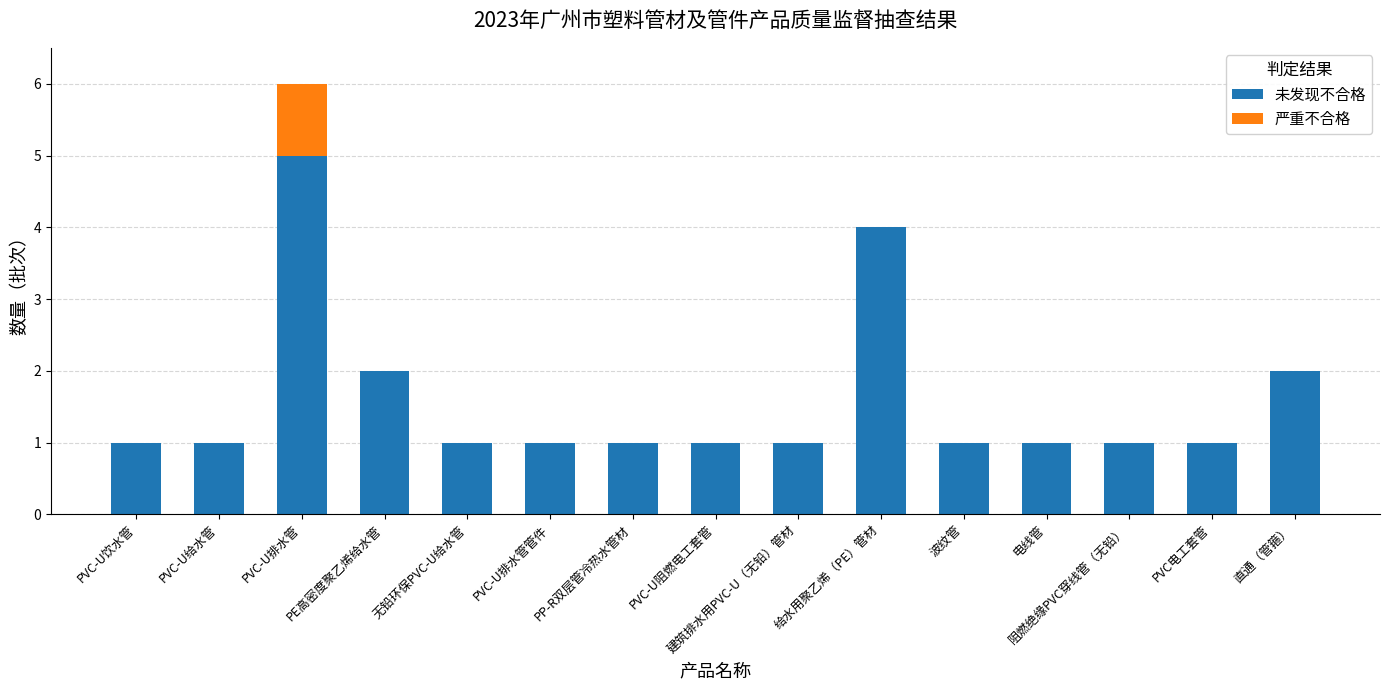

The 未发现不合格 series shows 2 at 直通（管箍）. True or false?

True